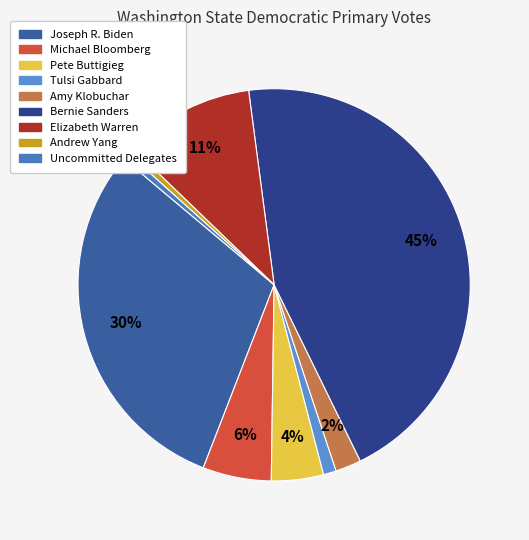

Rank the categories by value from highest to lowest.

Bernie Sanders, Joseph R. Biden, Elizabeth Warren, Michael Bloomberg, Pete Buttigieg, Amy Klobuchar, Tulsi Gabbard, Andrew Yang, Uncommitted Delegates